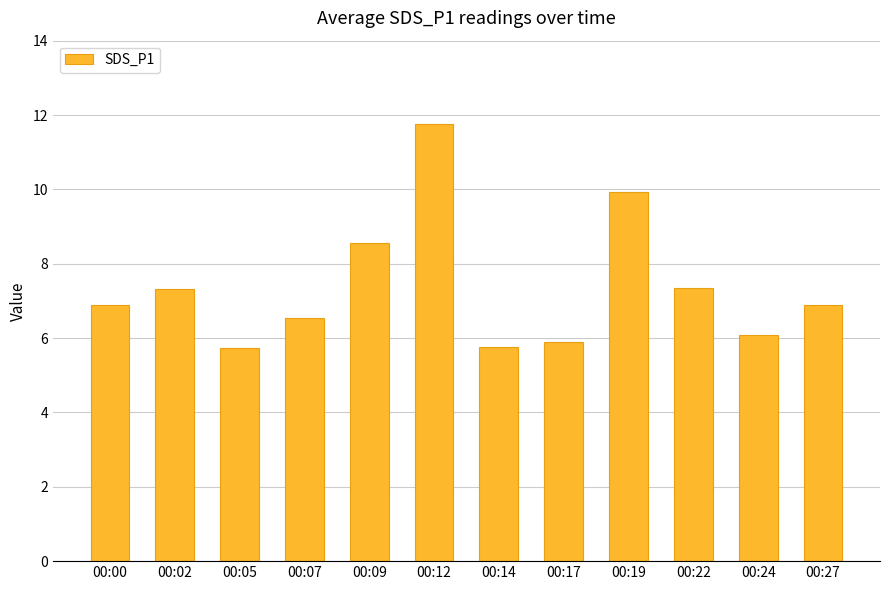

How many bars are there in total?

12